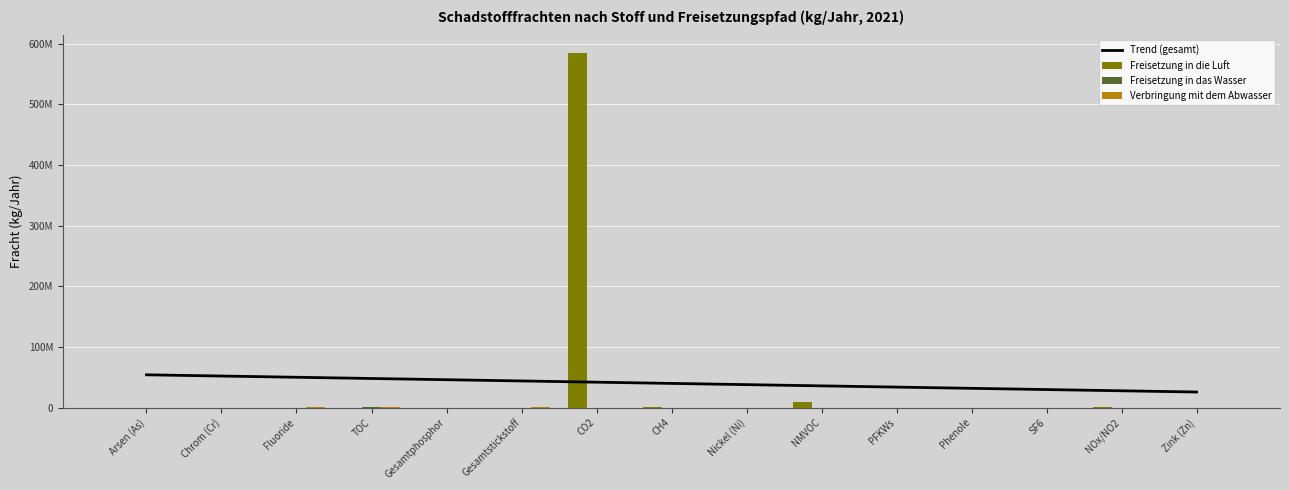

What is the total value across all series at Zink (Zn)?

25556858.2